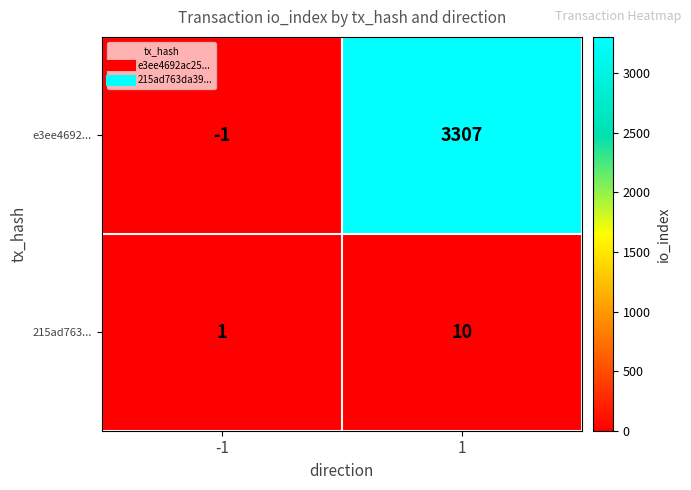

What is the difference between the maximum and minimum values in the 215ad763... series?

9